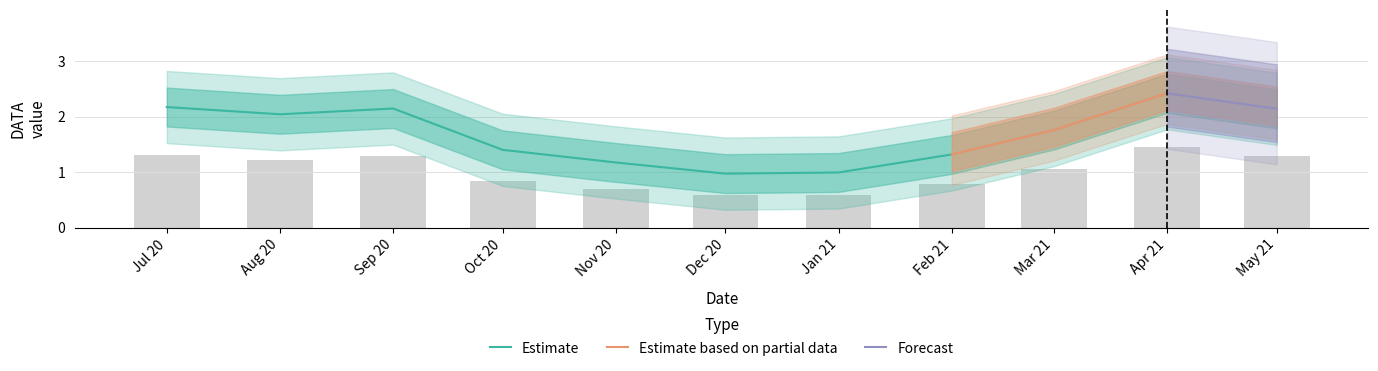

The Estimate series shows 1.5 at Jan 21. True or false?

False